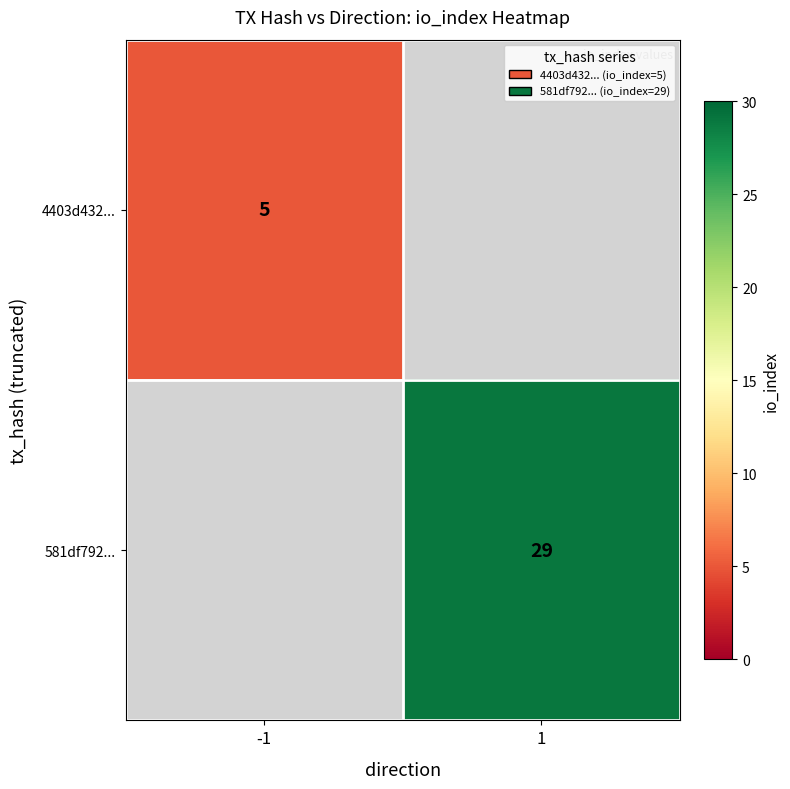

The value of 581df792... at 1 is 16.6. True or false?

False